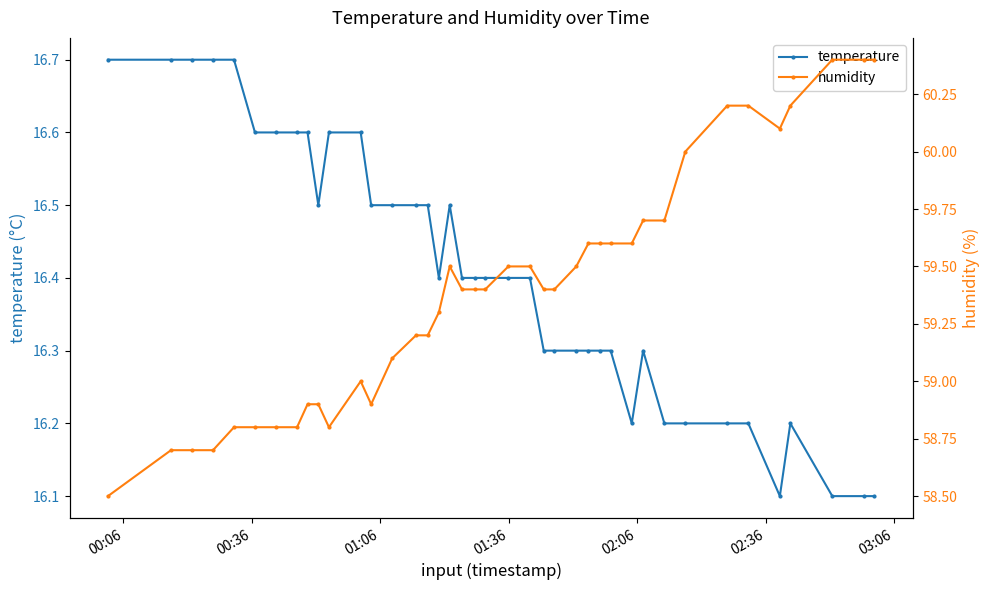

True or false: temperature has more than 0 points higher than both neighbors.

True